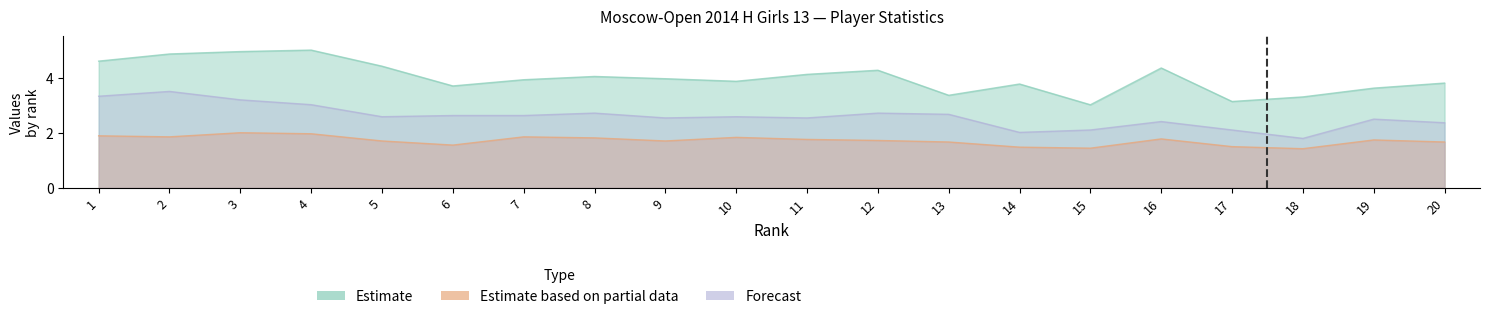

Does the chart have visible grid lines?

No